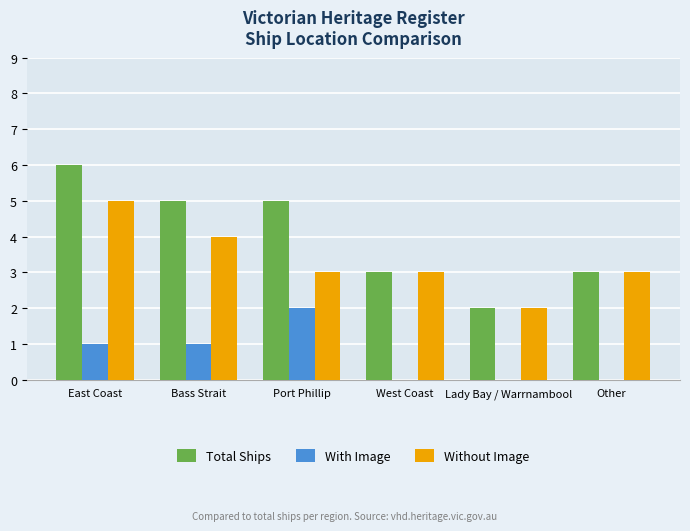

The value of Without Image at East Coast is 2. True or false?

False